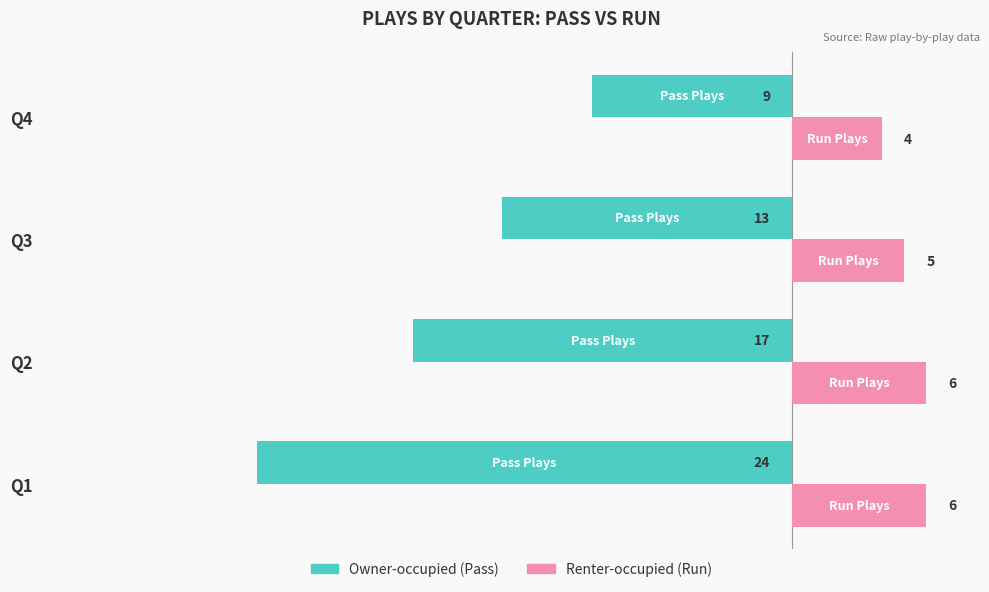

At which category is the sum across all series the highest?

Q4